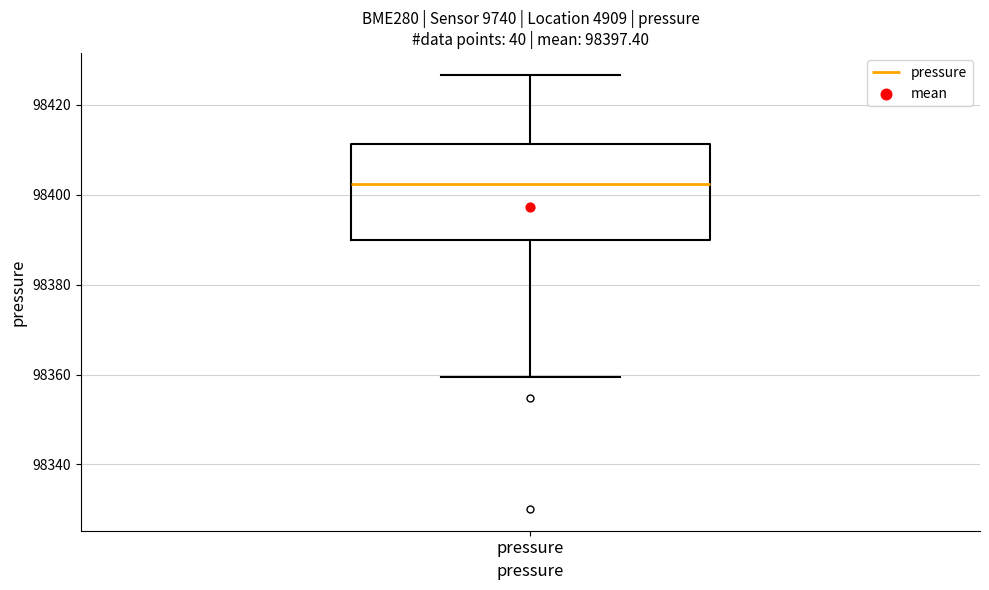

Where does the upper whisker of the box for pressure end on the y-axis? The values are not printed on the chart, so give them approximately, as read against the axis.

98426